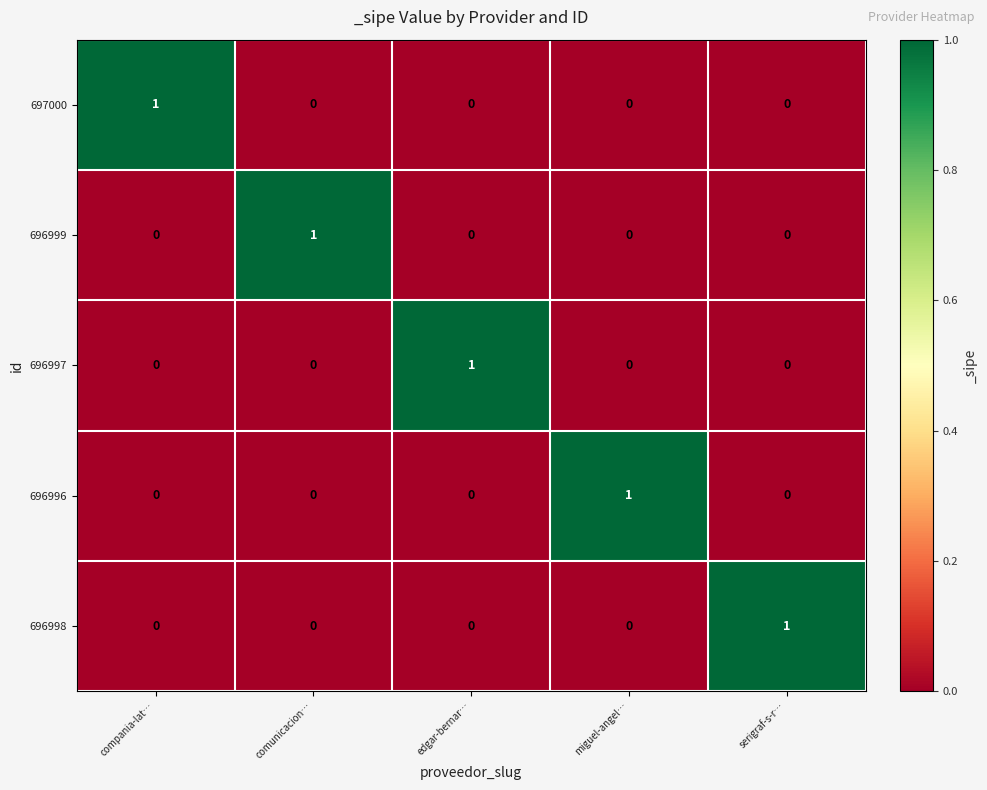

Count the 697000 values in the range 0 to 1.

5